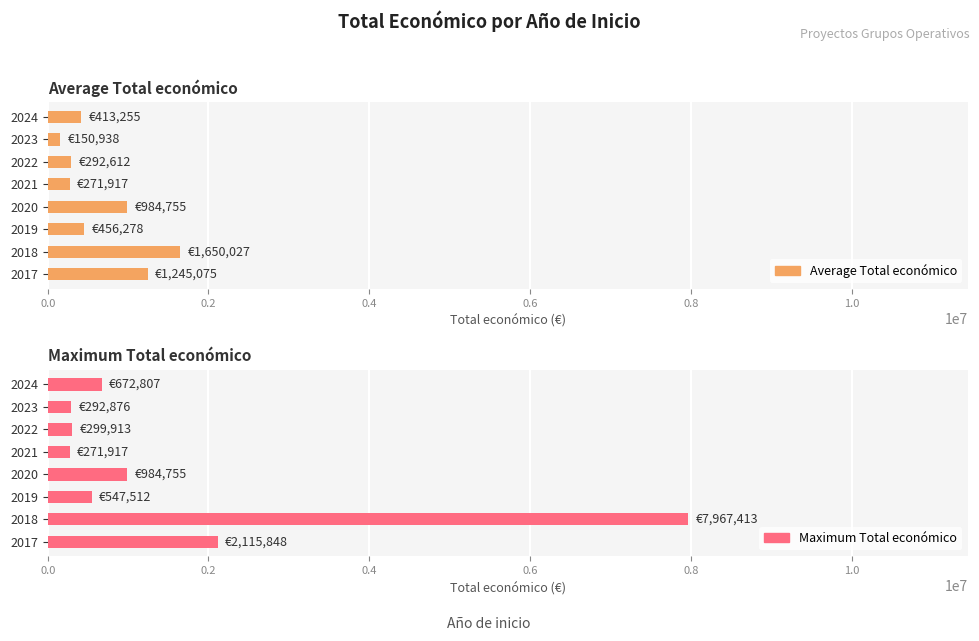

Which series has the widest spread of values?

Maximum Total económico